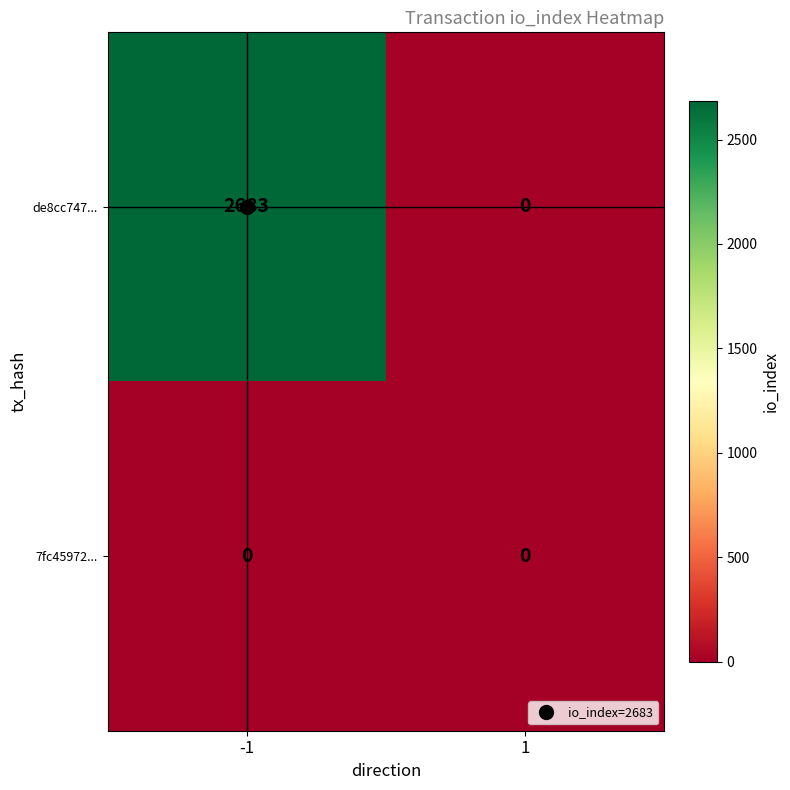

What is the difference between the de8cc747... values at 1 and -1?

2683